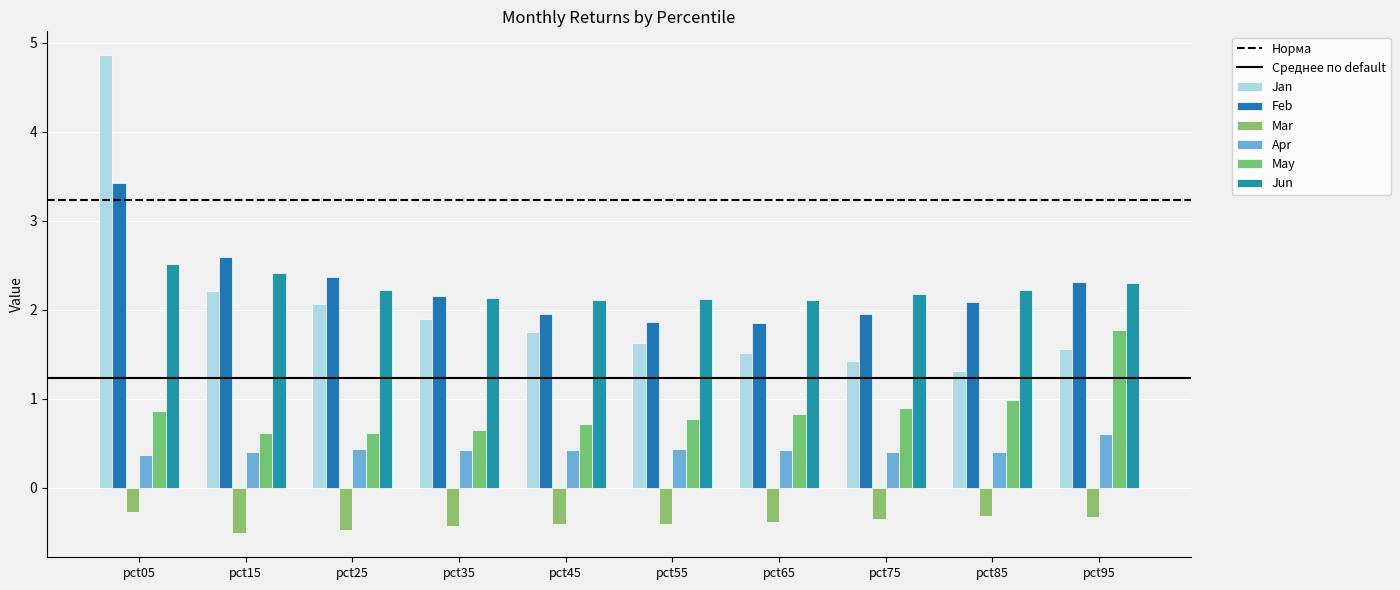

How many categories are shown in the chart?

10